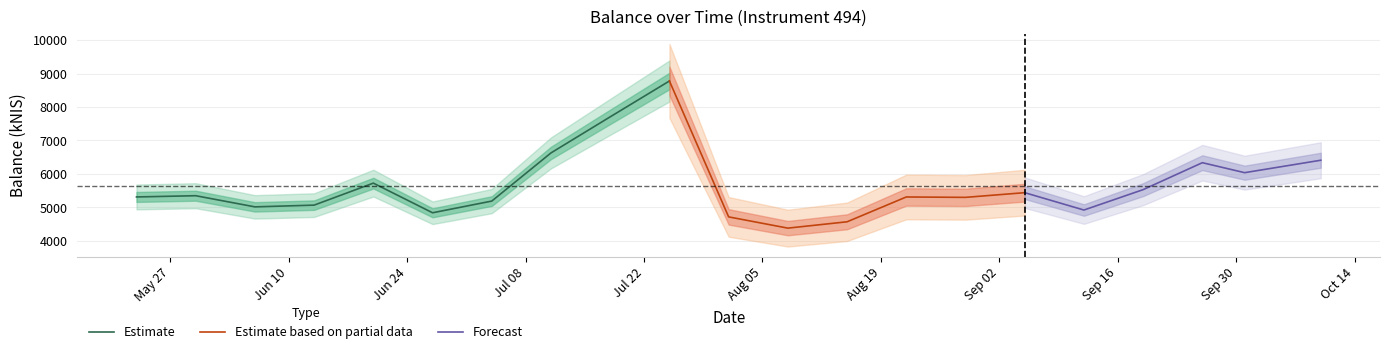

What is the label of the 14th point from the right?

2024-07-11